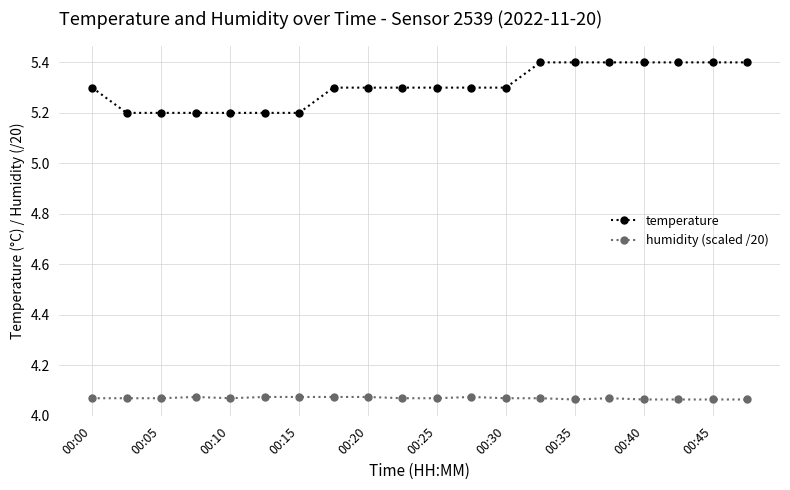

What is the greatest value displayed?

5.4